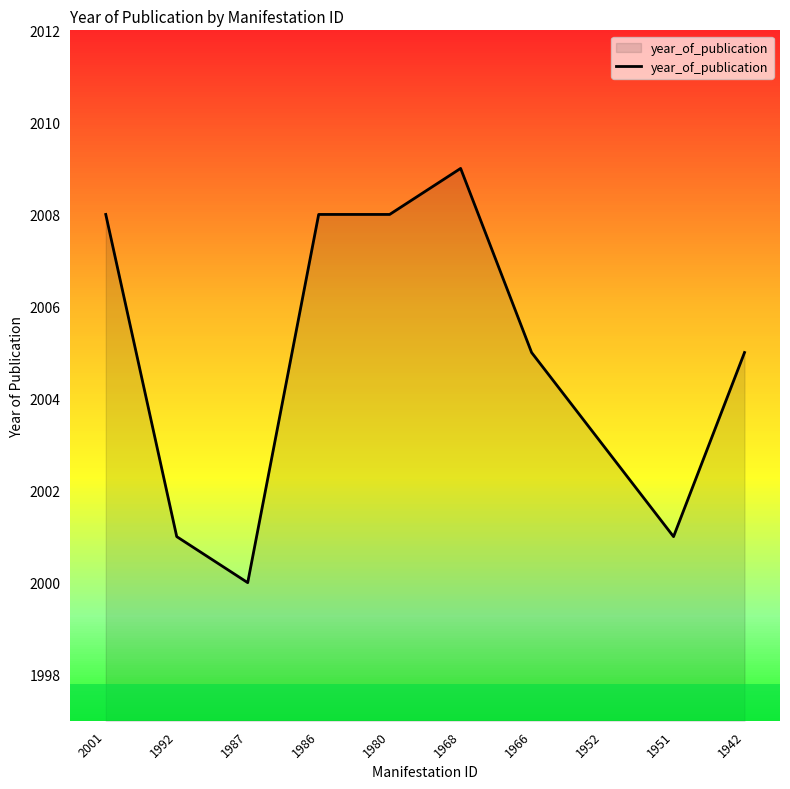

True or false: the data shows 3128 at 1942.

False